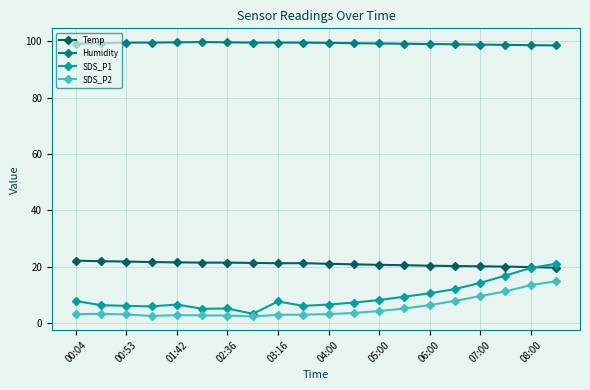

What is the minimum value for Humidity?

98.6